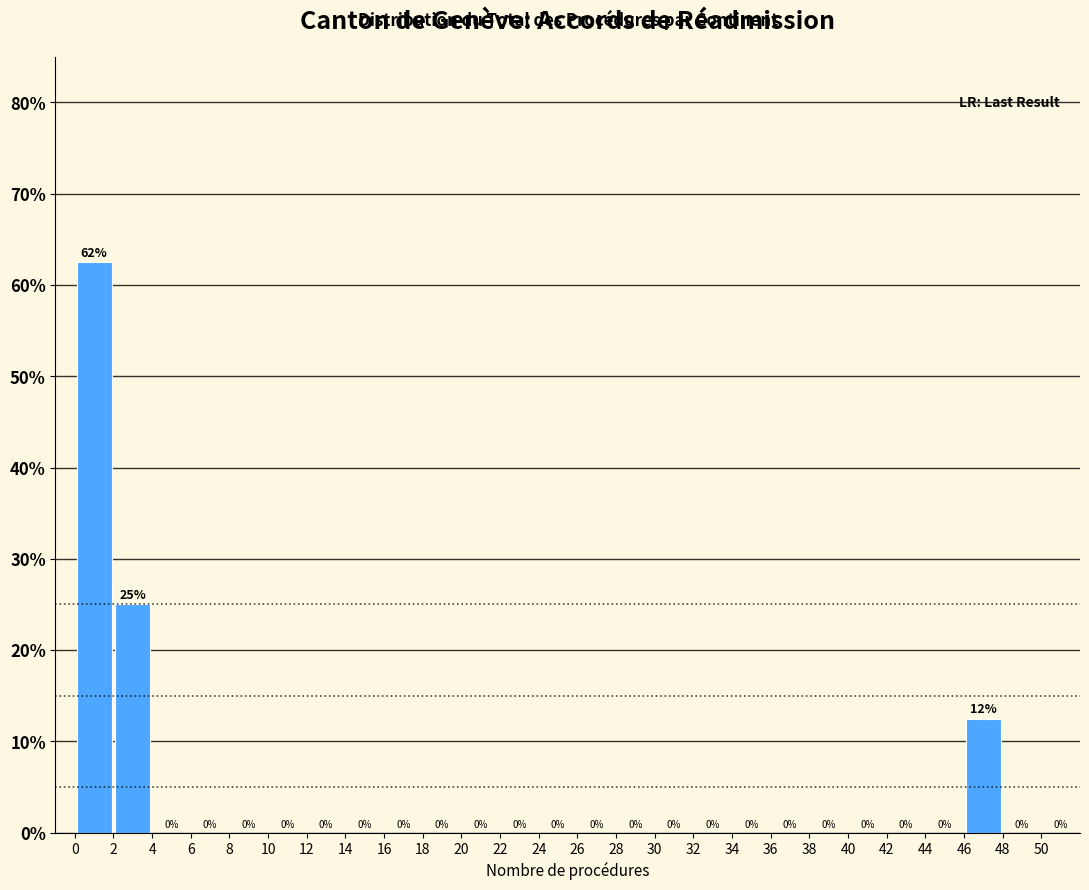

Over which range of the x-axis is the bar tallest?

0 to 2